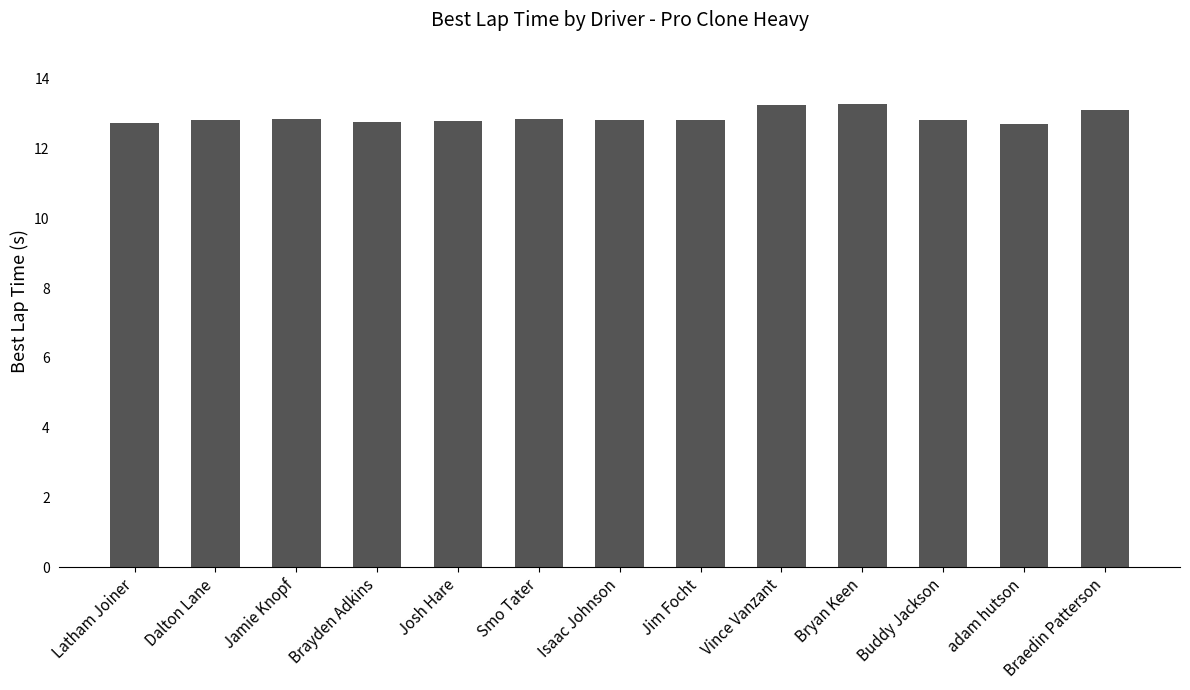

Approximately how many times larger is the value at Jim Focht compared to Jamie Knopf?

1.0